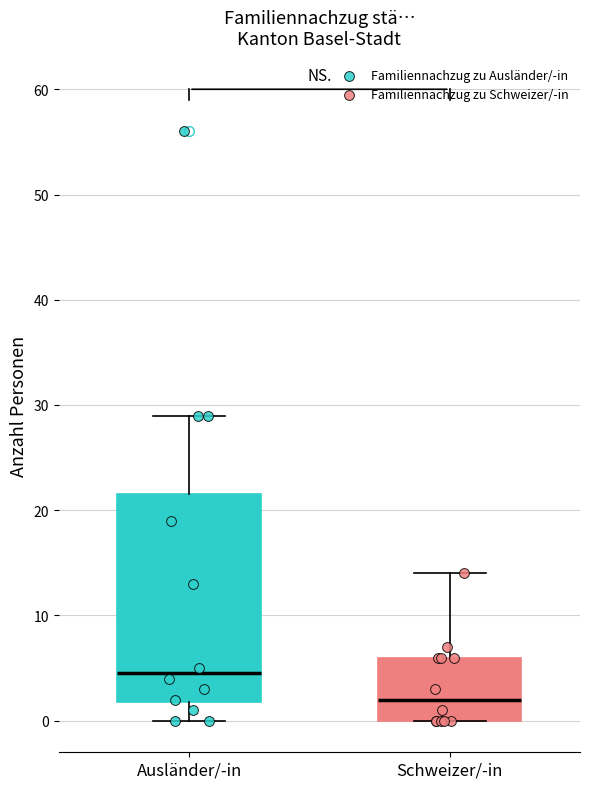

Where is the lower edge of the box for Schweizer/-in on the y-axis? The values are not printed on the chart, so give them approximately, as read against the axis.

0